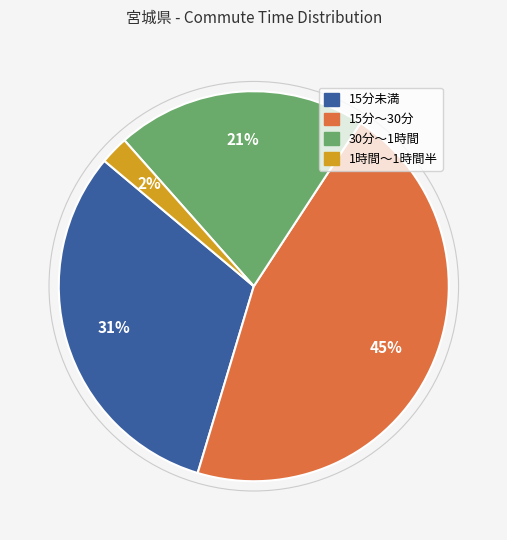

Does any single category account for the majority?

No